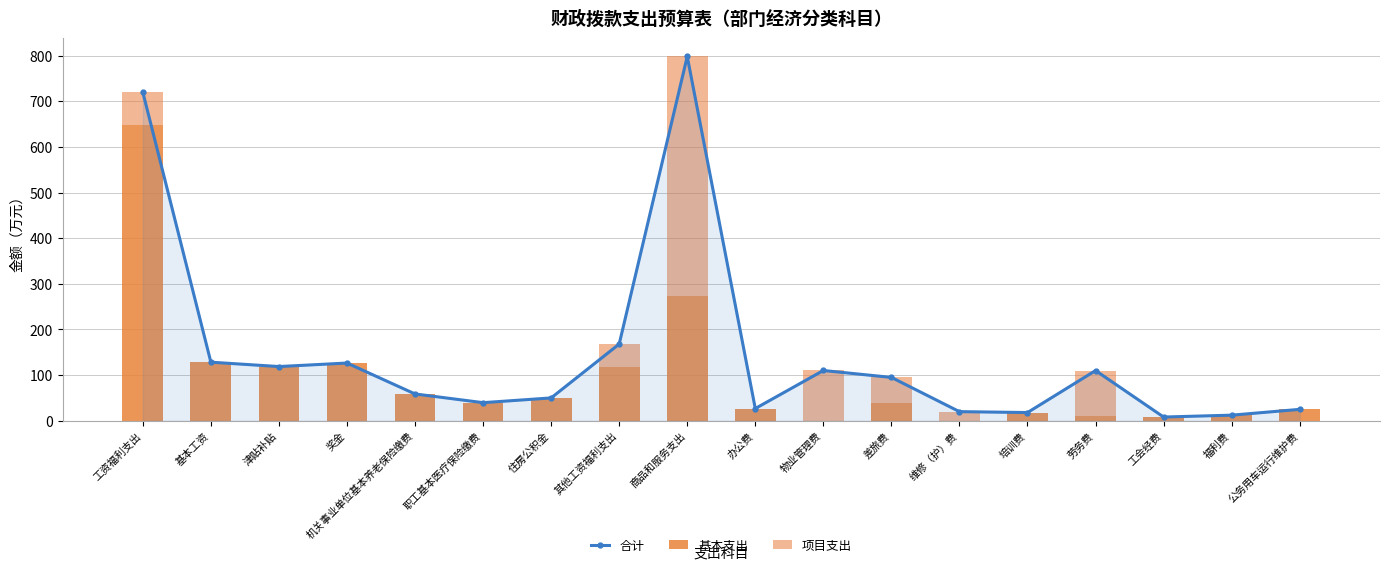

What is the difference between the 合计 values at 物业管理费 and 住房公积金?

60.1